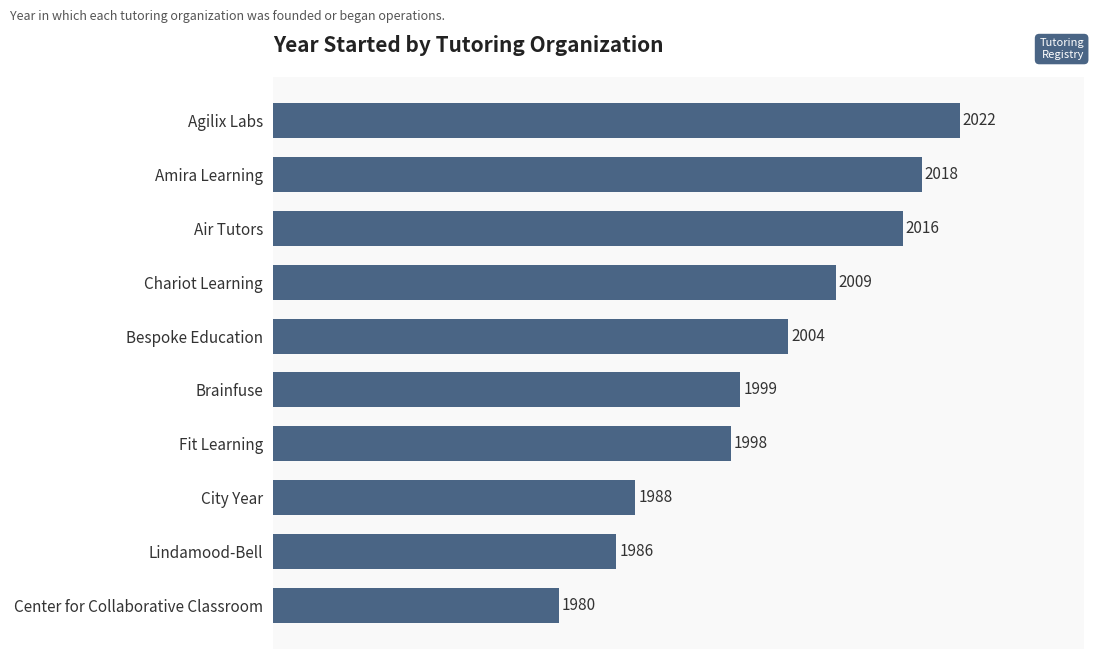

How many bars are there in total?

10